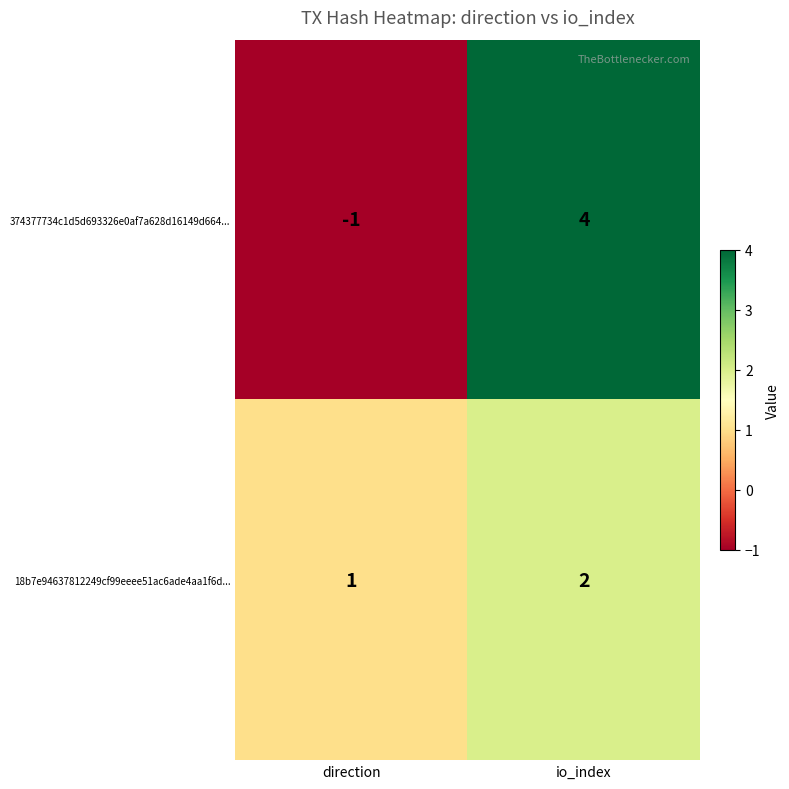

How many values in the 18b7e94637812249cf99eeee51ac6ade4aa1f6d... series are below 2?

1